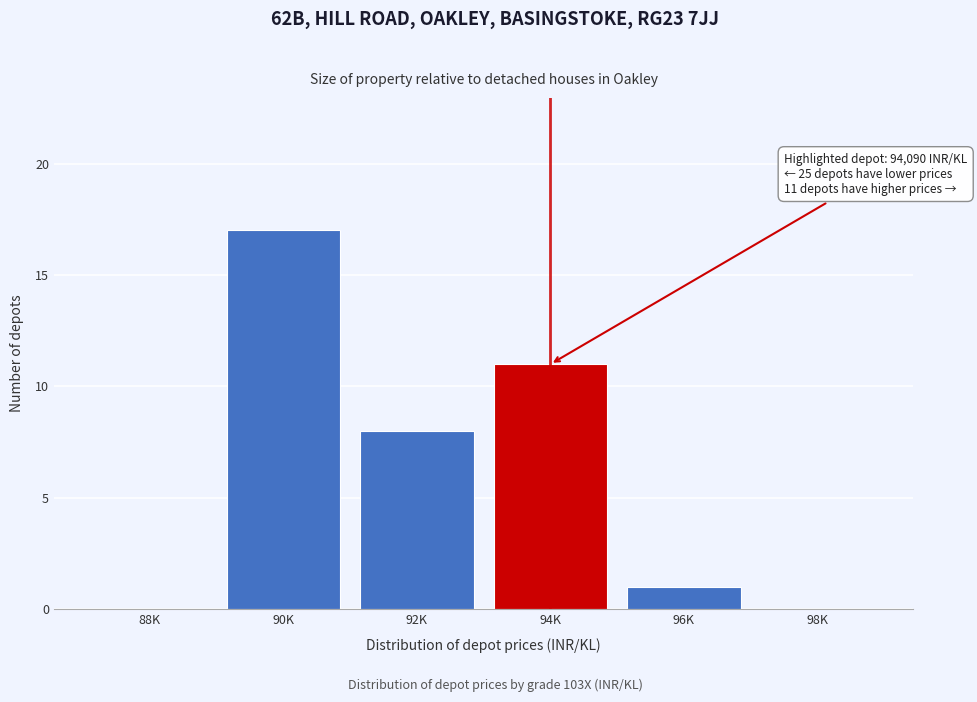

Reading left to right, transcribe all the data shown in this chart.

88K=0	90K=17	92K=8	94K=11	96K=1	98K=0